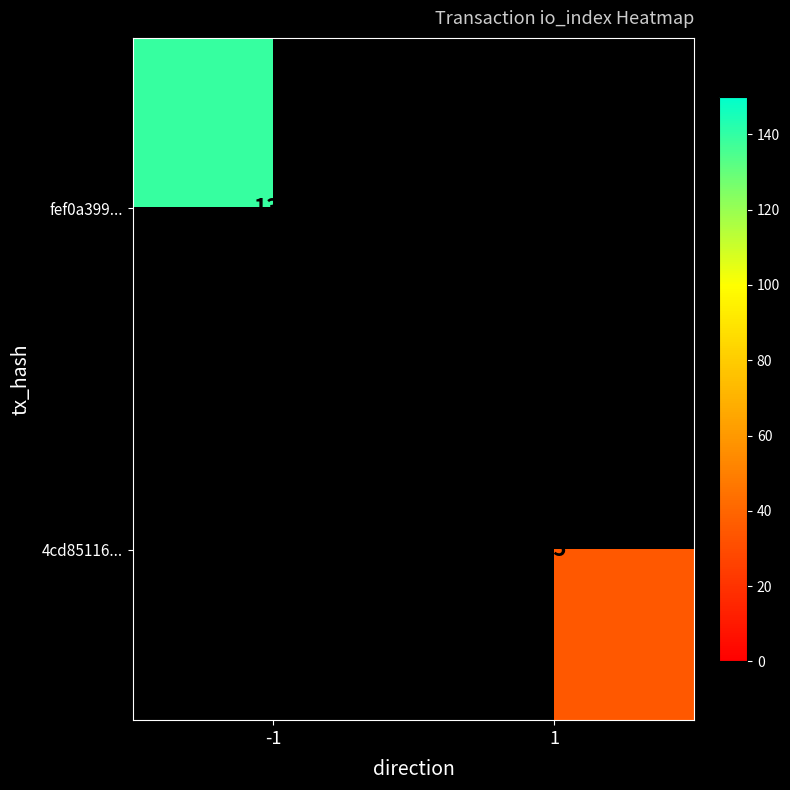

Is it true that fef0a399... equals 139 at -1?

True